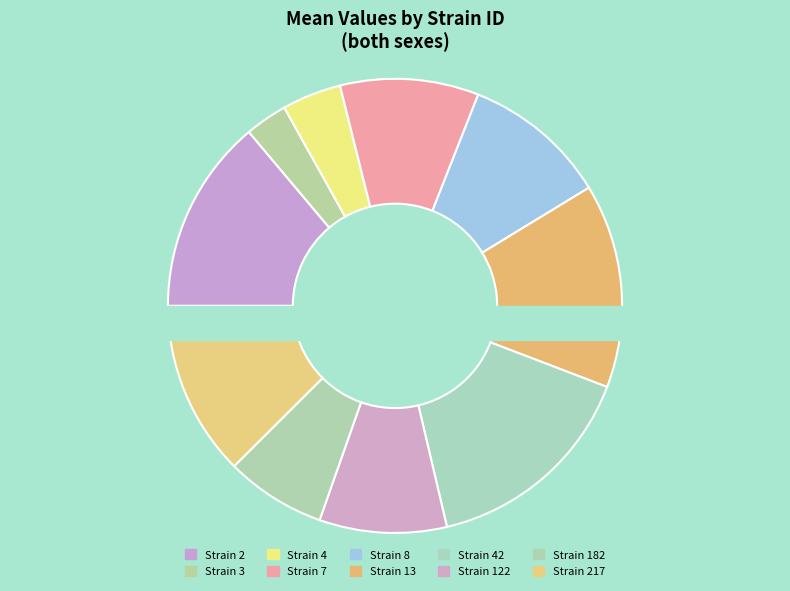

To the nearest percent, what percentage of the pie is 182?

7%